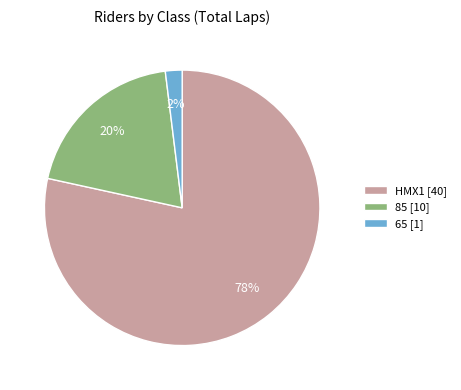

Between HMX1 [40] and 85 [10], which is larger?

HMX1 [40]